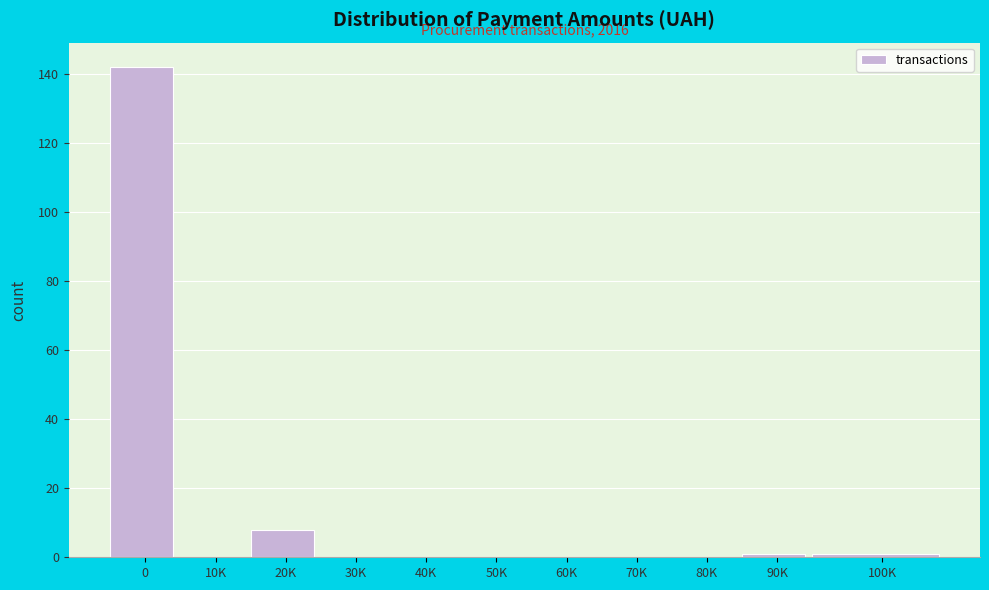

Reading left to right, list all the values displayed in this chart.

0=142	10K=0	20K=8	30K=0	40K=0	50K=0	60K=0	70K=0	80K=0	90K=1	100K=1